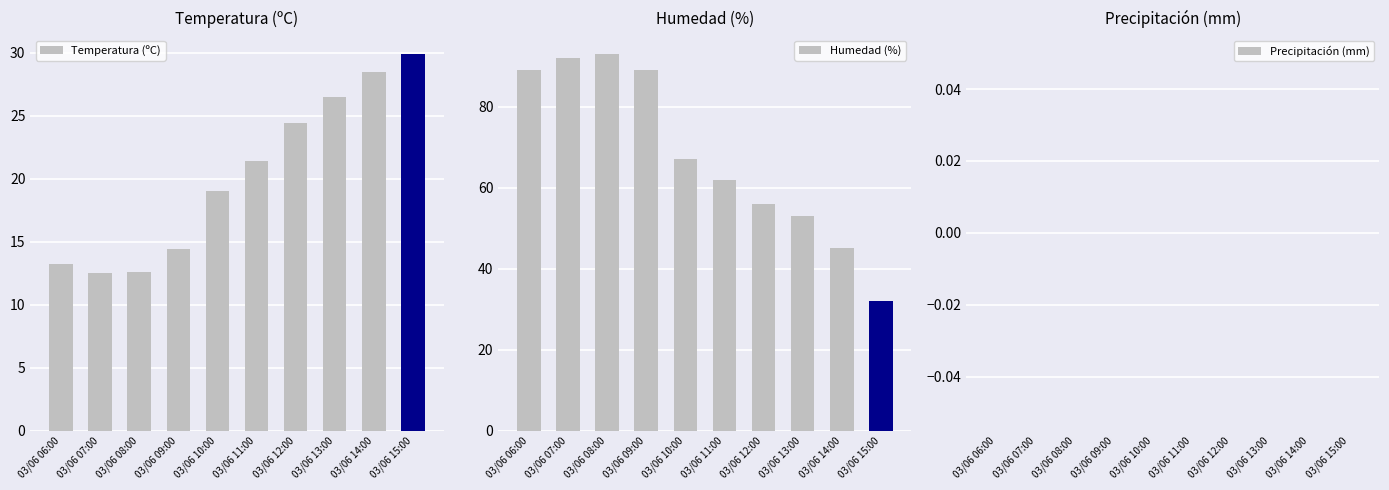

Which series has the largest total across all categories?

Humedad (%)